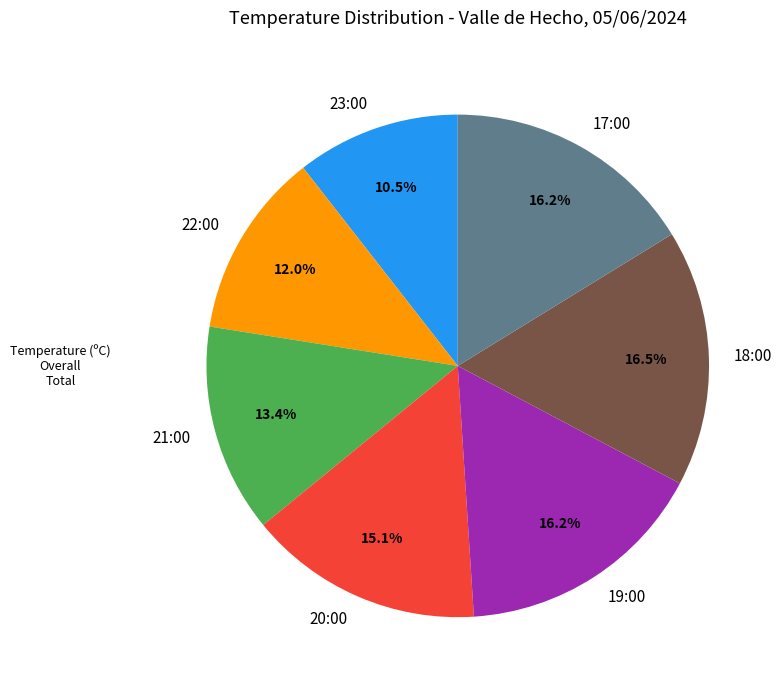

Is 18:00 the majority of the pie?

No